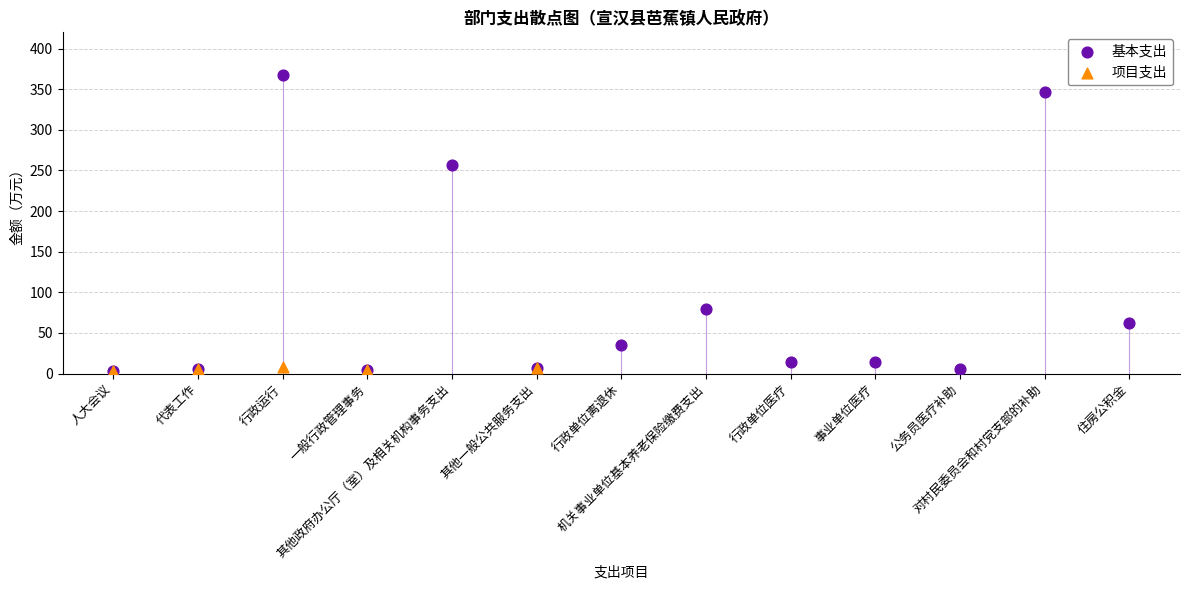

Which series has the largest Y range (max minus min)?

基本支出